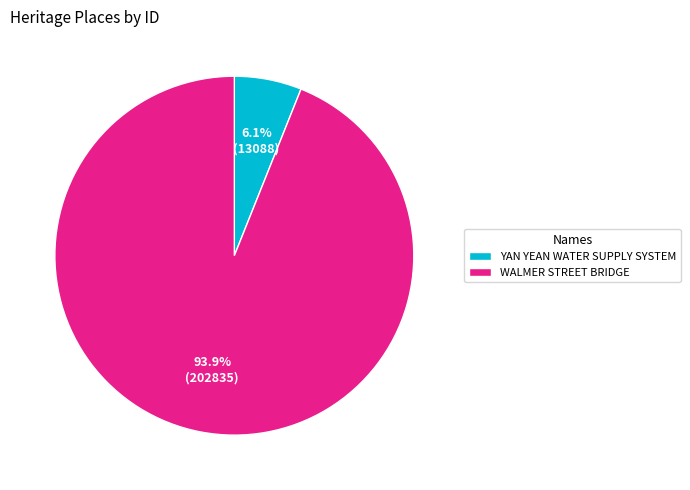

What is the majority slice?

WALMER STREET BRIDGE